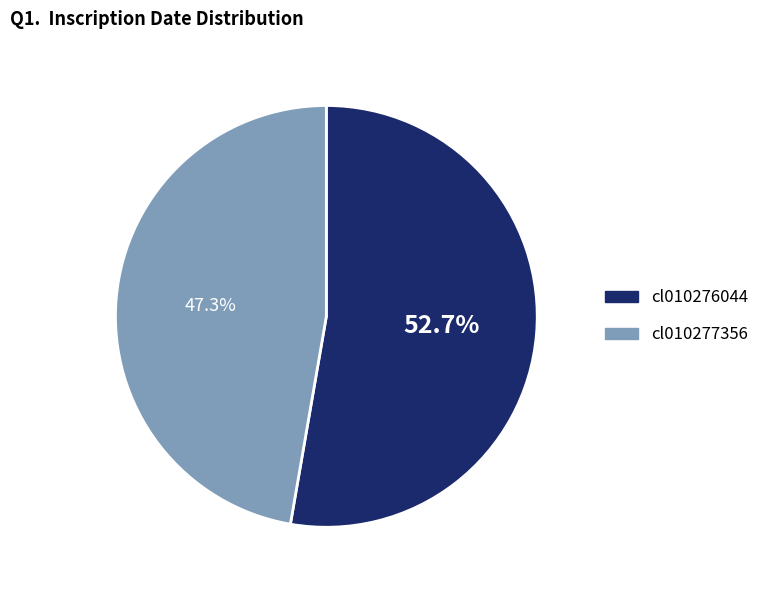

Combined, do cl010277356 and cl010276044 account for over 50%?

Yes